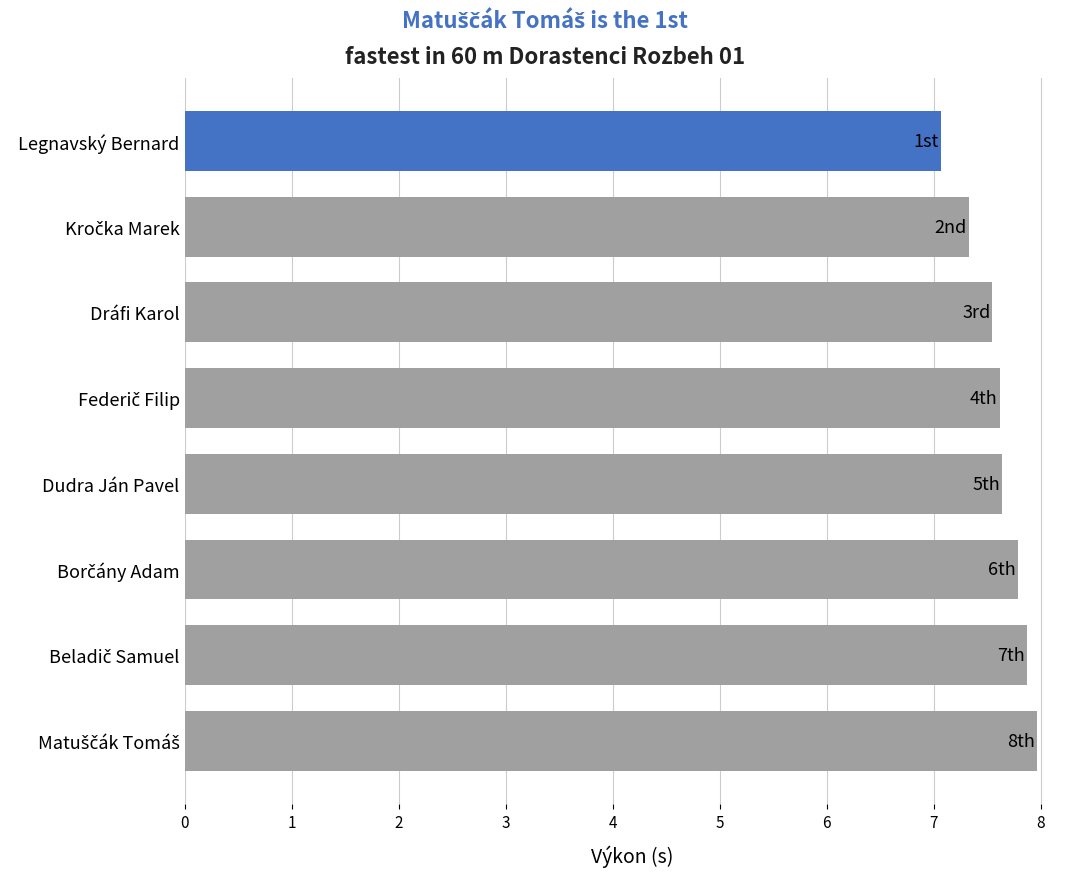

What is the ratio of the value at Legnavský Bernard to the value at Dráfi Karol?

0.9